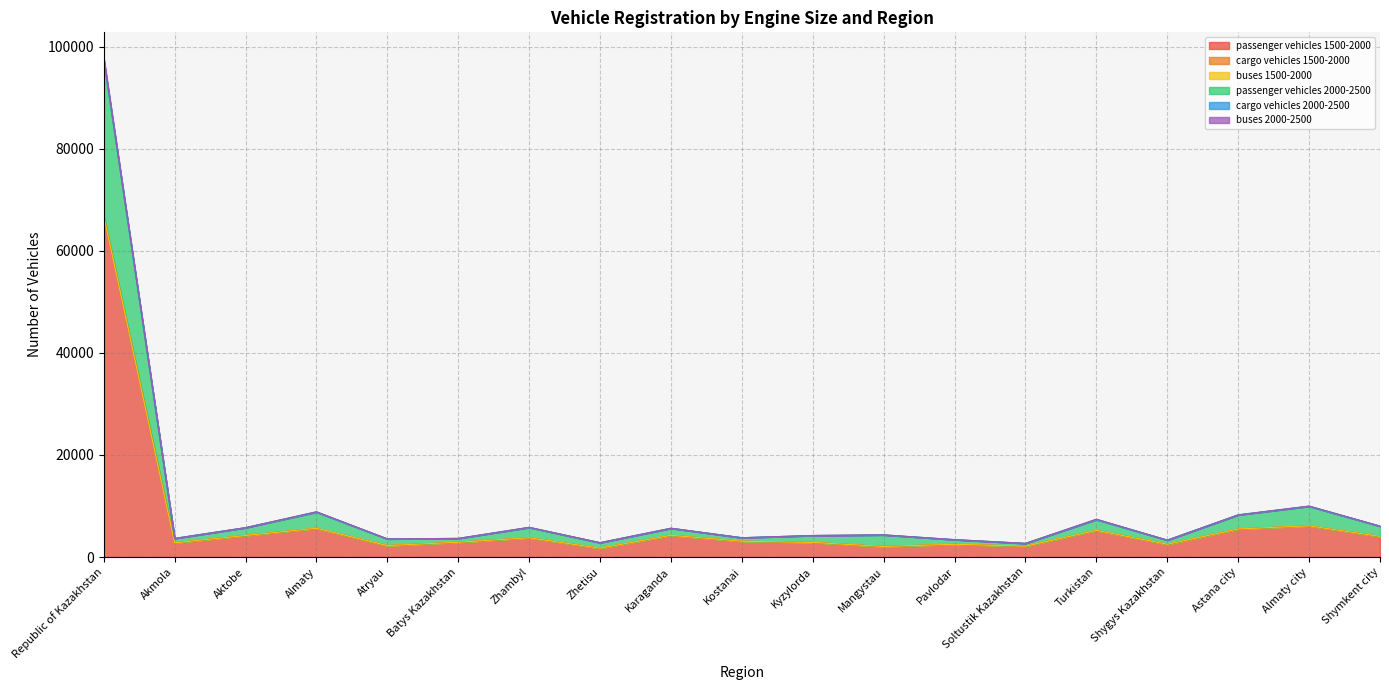

At which category is the sum across all series the highest?

Republic of Kazakhstan